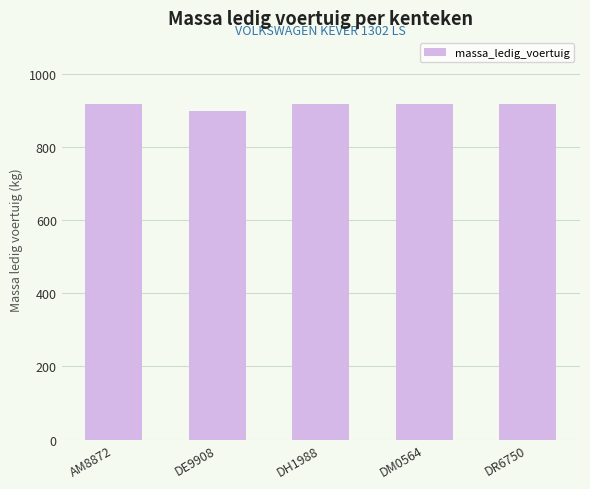

What is the label of the 3rd bar from the left?

DH1988